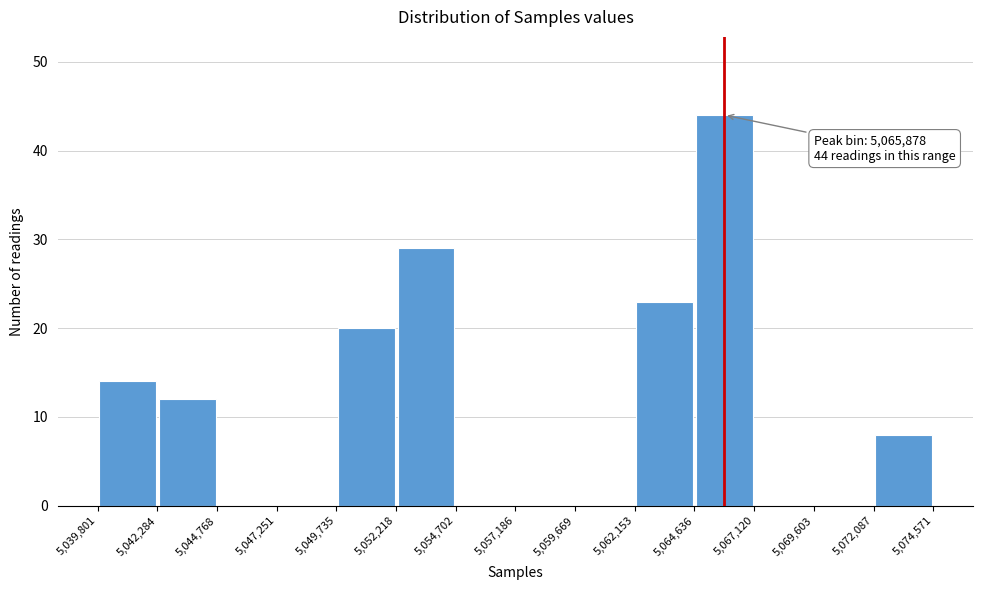

Which range on the x-axis has the tallest bar?

5,064,636 to 5,067,120